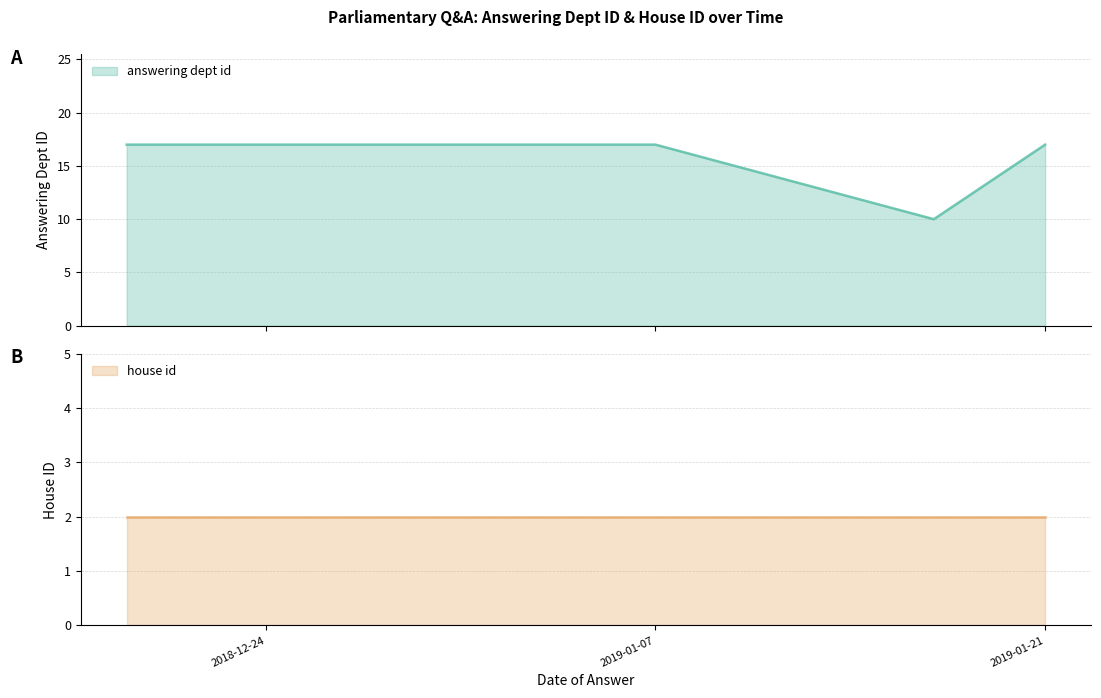

Rank the categories by value from lowest to highest.

2019-01-17, 2018-12-19, 2018-12-20, 2019-01-07, 2019-01-21